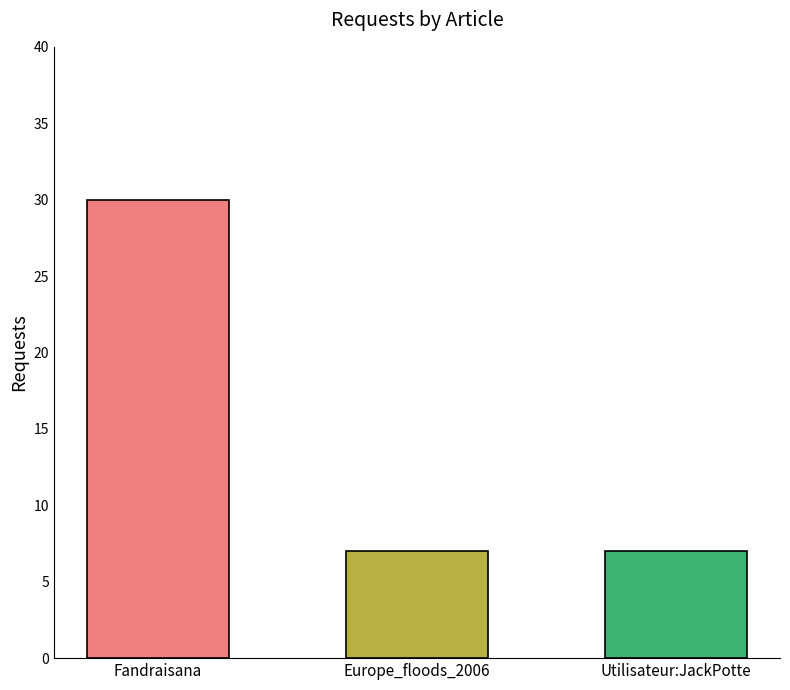

What is the average value?

15